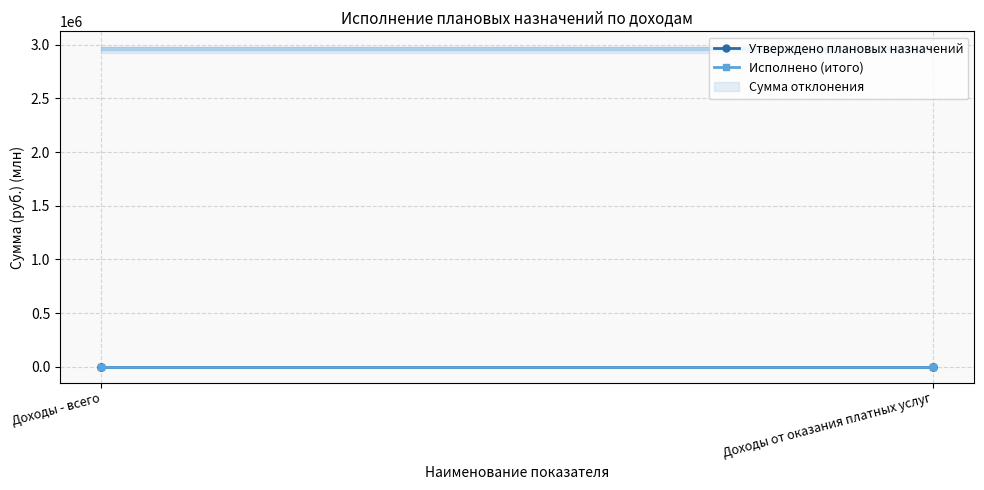

Which series has the largest range (max minus min)?

Утверждено плановых назначений